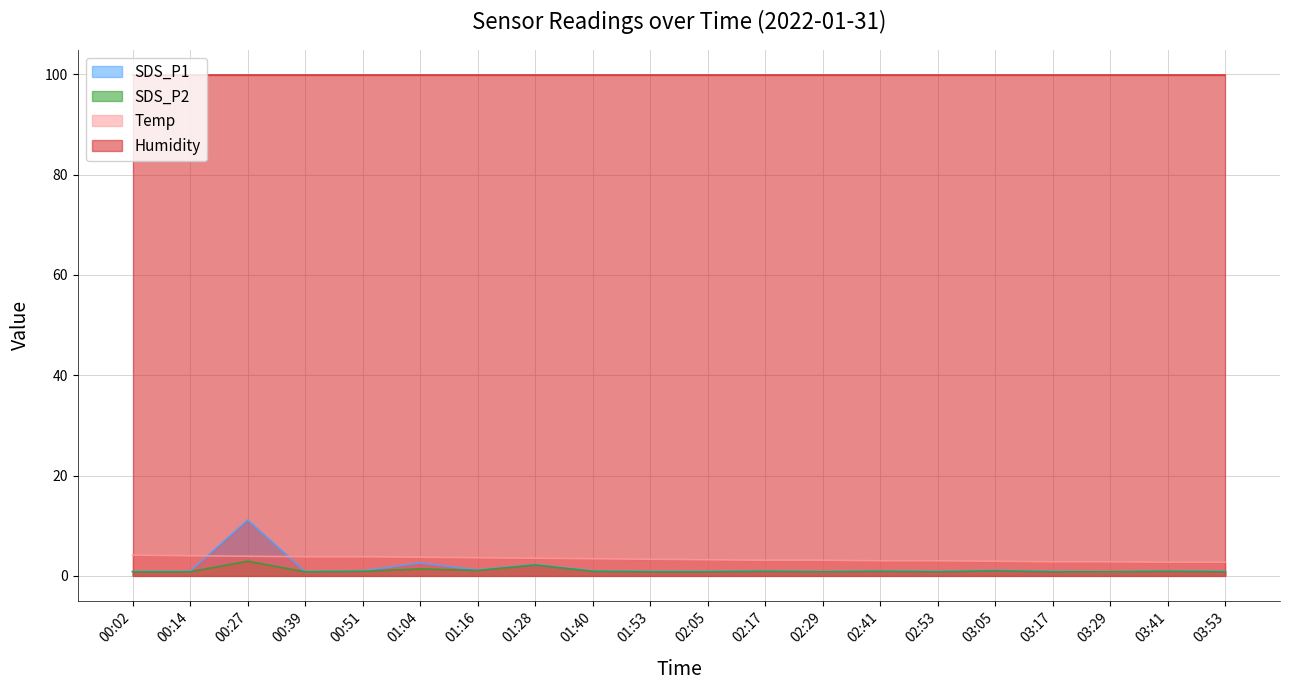

Which series has the largest total across all categories?

Humidity